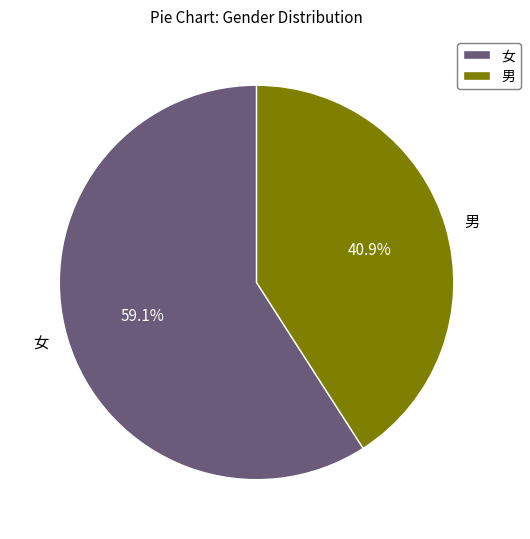

What is the smallest slice in the pie chart?

男